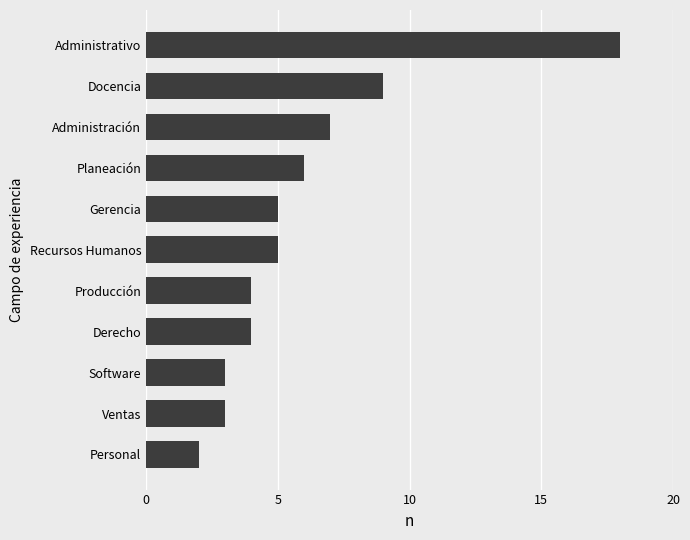

At which label is the value closest to 10?

Docencia